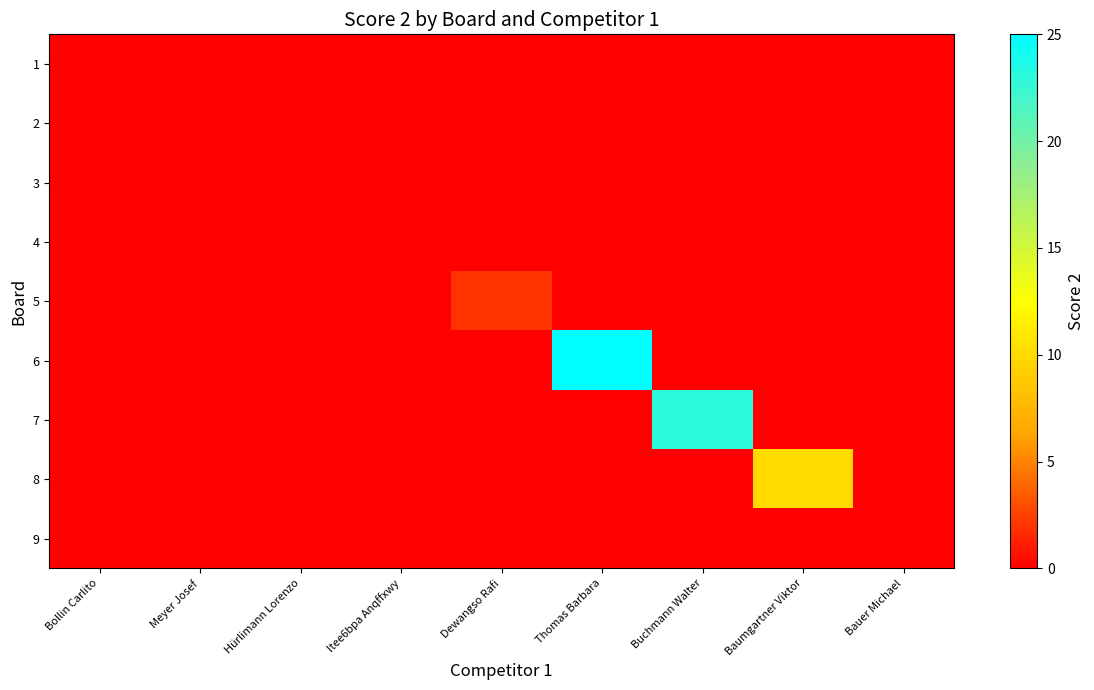

Between Meyer Josef and Bauer Michael, which is larger?

Meyer Josef